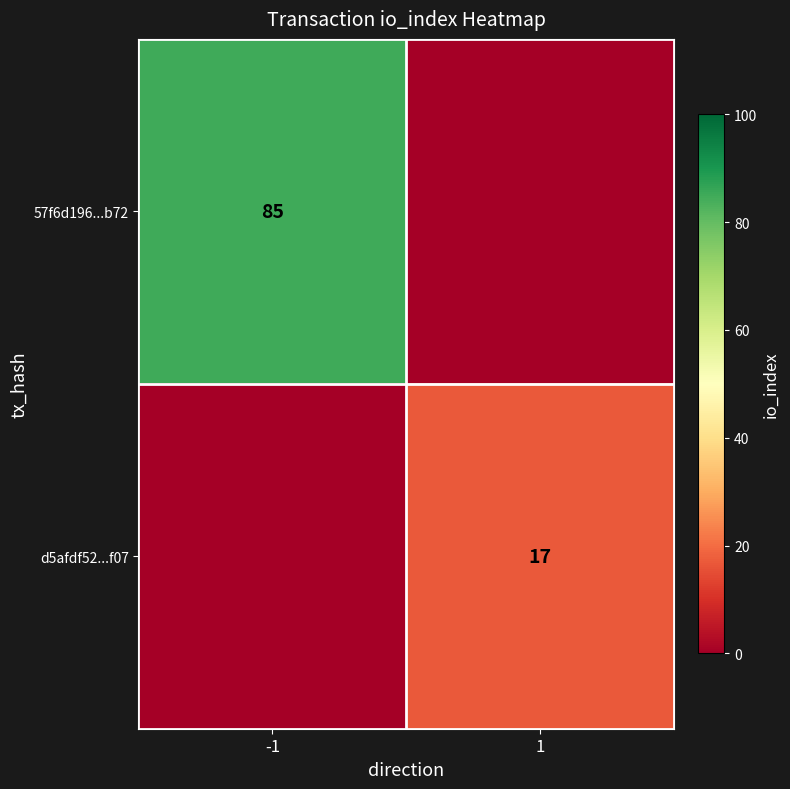

Is the value of 57f6d196...b72 at -1 greater than the value of d5afdf52...f07 at 1?

Yes